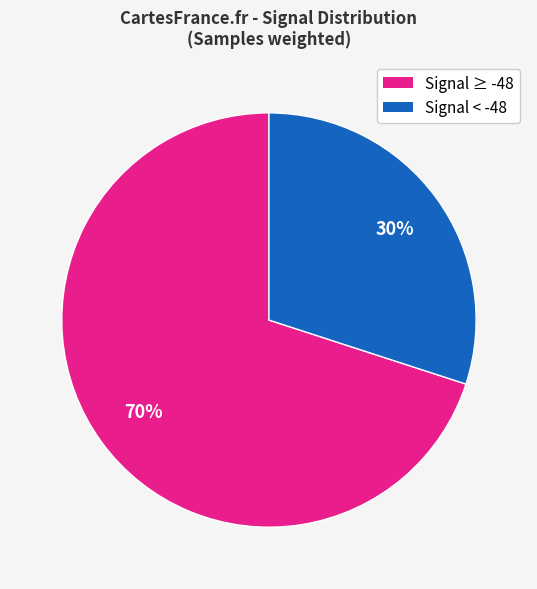

Is there any slice that represents more than half of the pie?

Yes